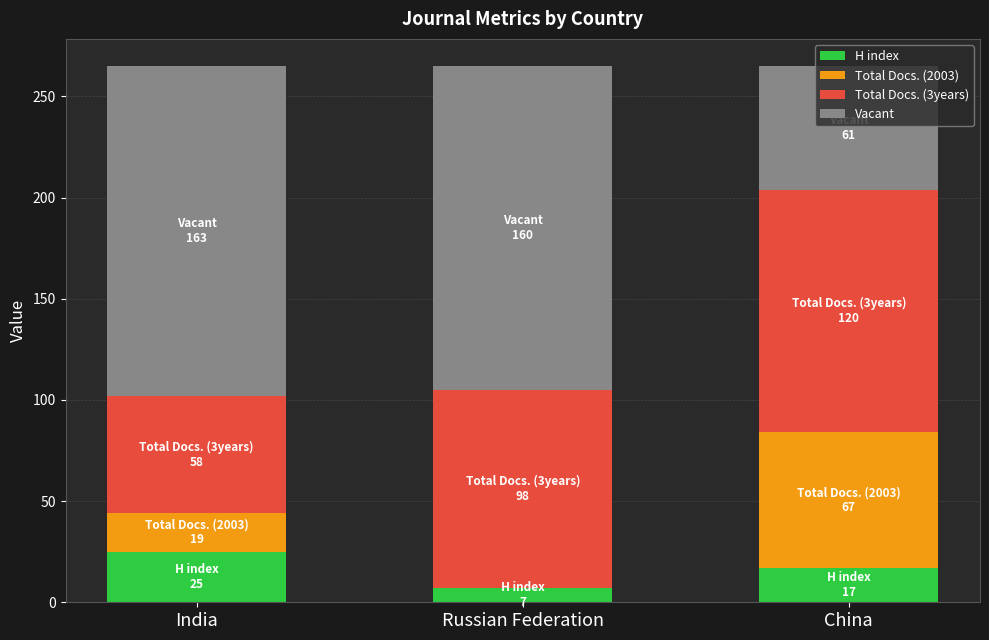

The H index series shows 7 at Russian Federation. True or false?

True